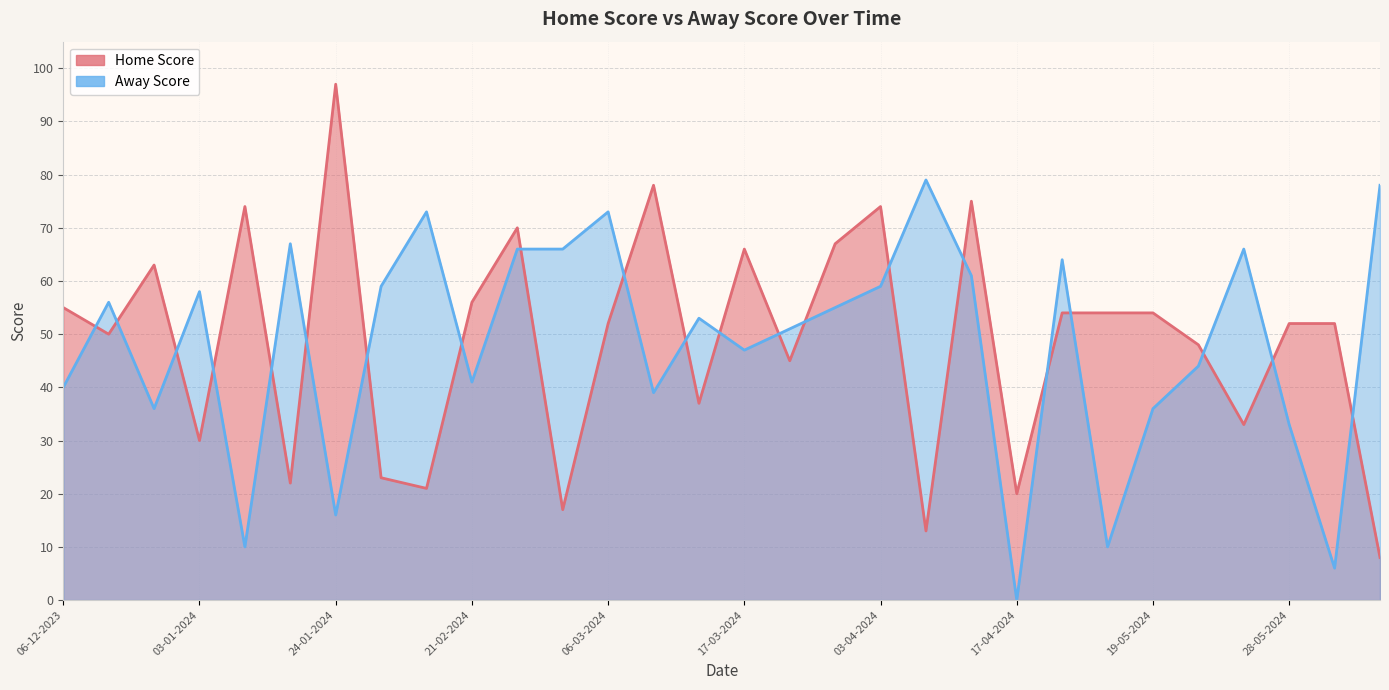

The Home Score series shows 6 at 17-04-2024. True or false?

False